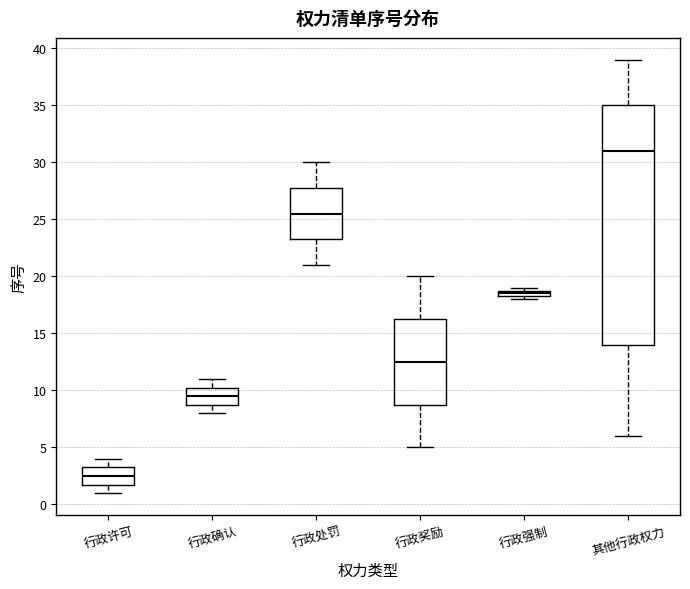

Which box has the highest median line?

其他行政权力